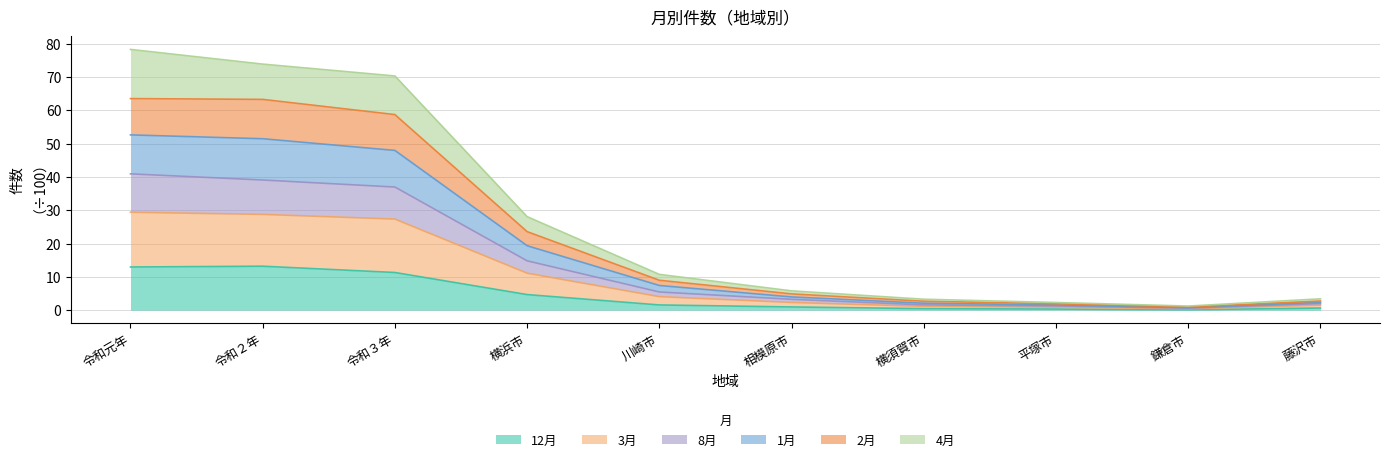

Does the chart have visible grid lines?

Yes